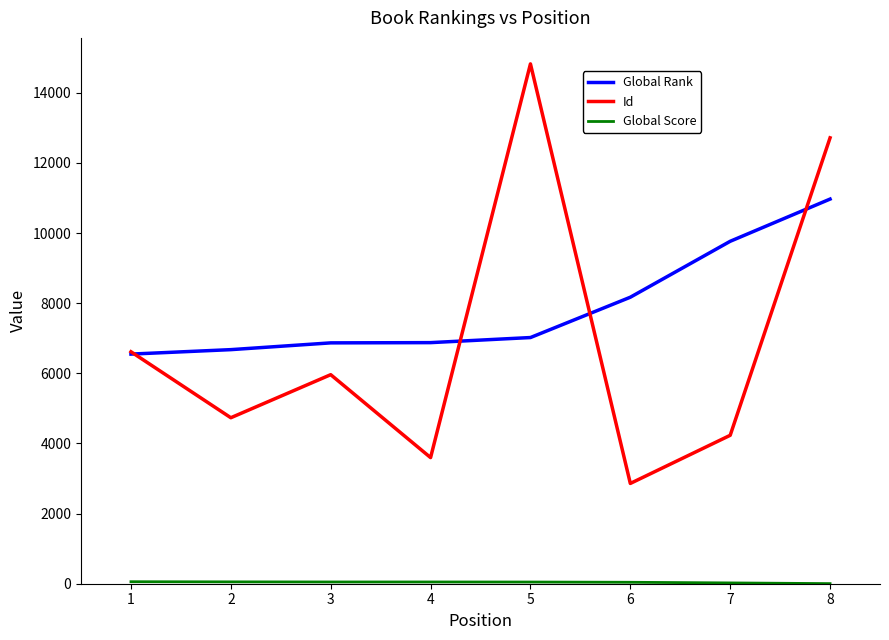

Is the value of Global Rank at 5 greater than the value of Id at 2?

Yes